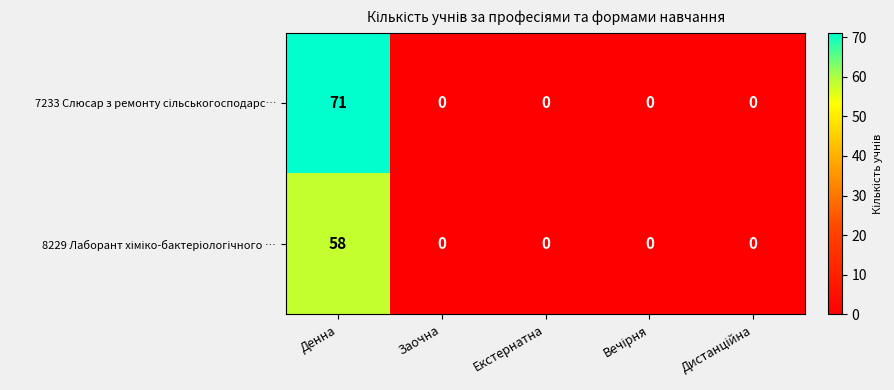

Which category has the highest value across all series?

Денна